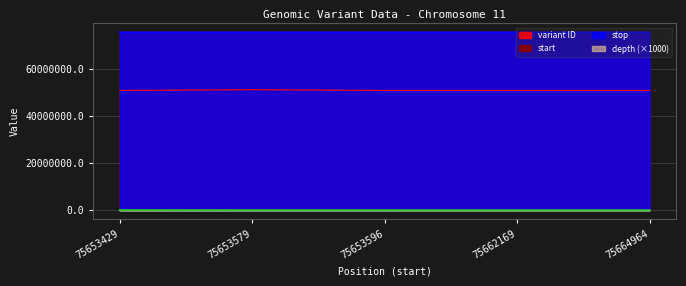

Count the number of data series in this chart.

4